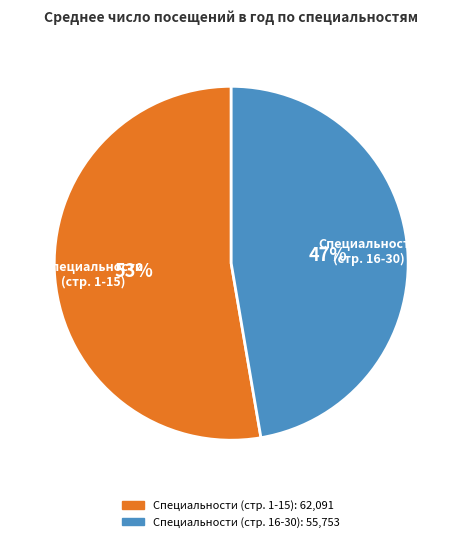

Does any single category account for the majority?

Yes